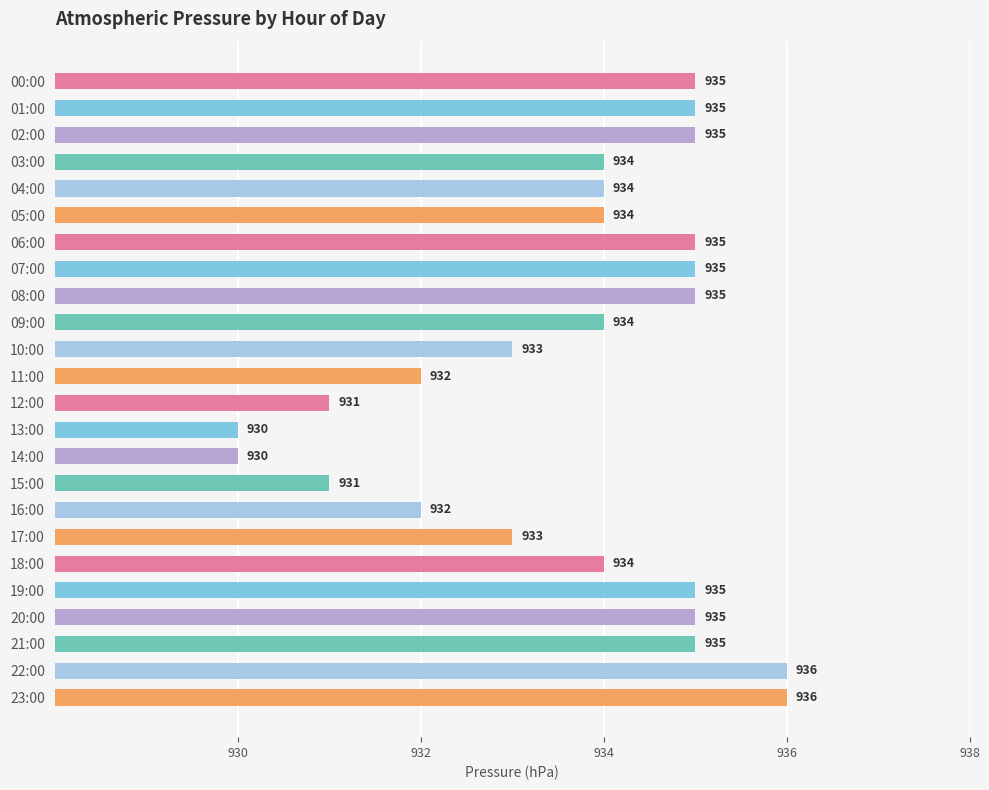

True or false: the data shows 934 at 18:00.

True